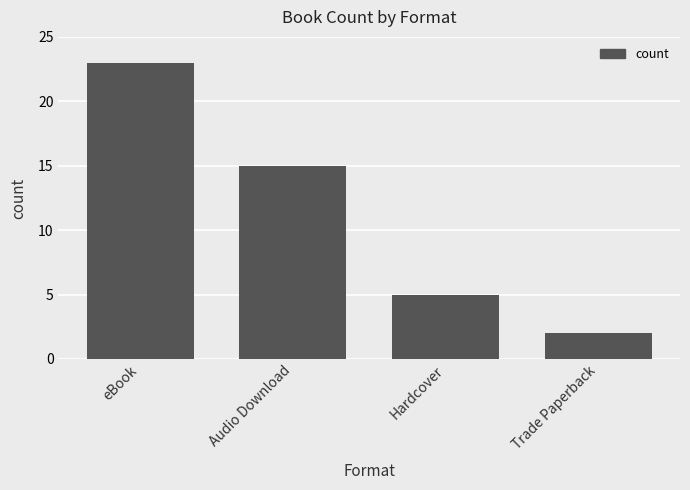

Reading left to right, what are all the values shown in this chart?

eBook=23	Audio Download=15	Hardcover=5	Trade Paperback=2